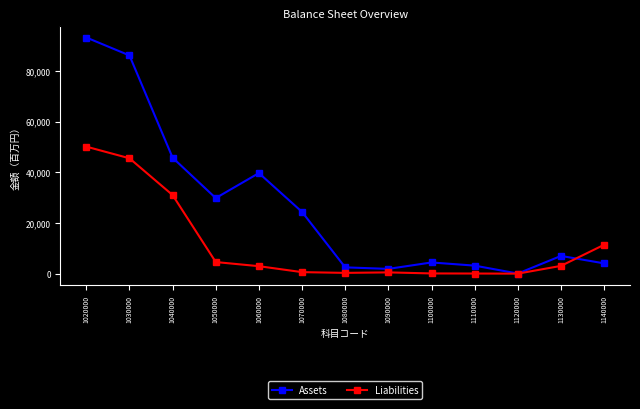

Does the chart have visible grid lines?

No